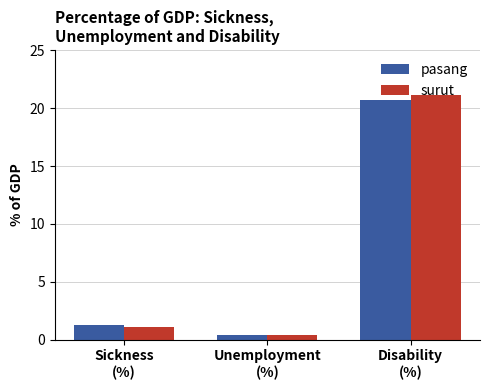

Rank the categories by surut value from lowest to highest.

Unemployment
(%), Sickness
(%), Disability
(%)